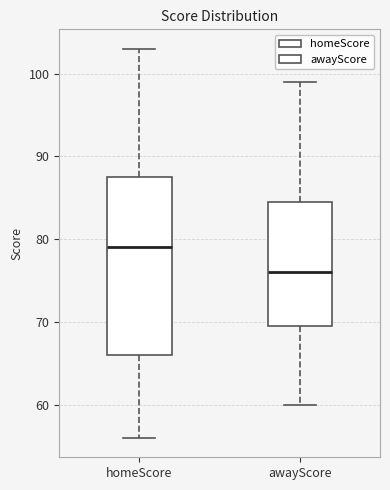

Comparing the boxes themselves (not the whiskers), which one is the tallest?

homeScore